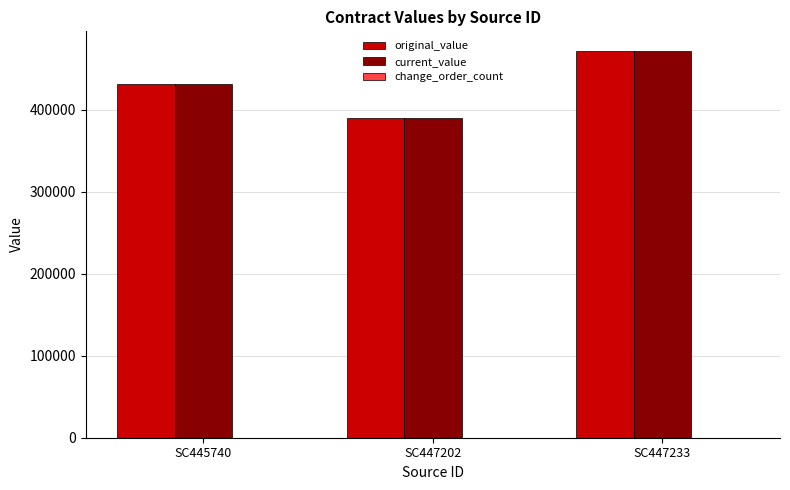

What is the difference between the maximum and minimum values in the original_value series?

82640